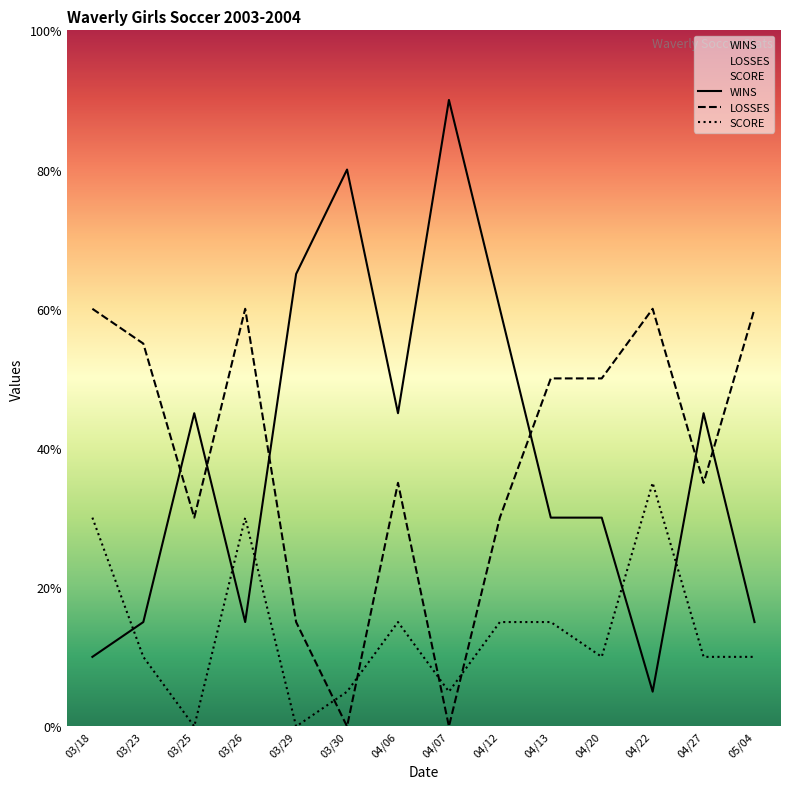

How many lines are shown in the chart?

3